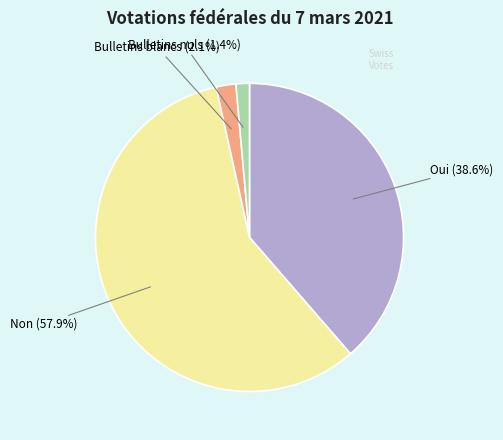

Between Oui and Non, which is larger?

Non